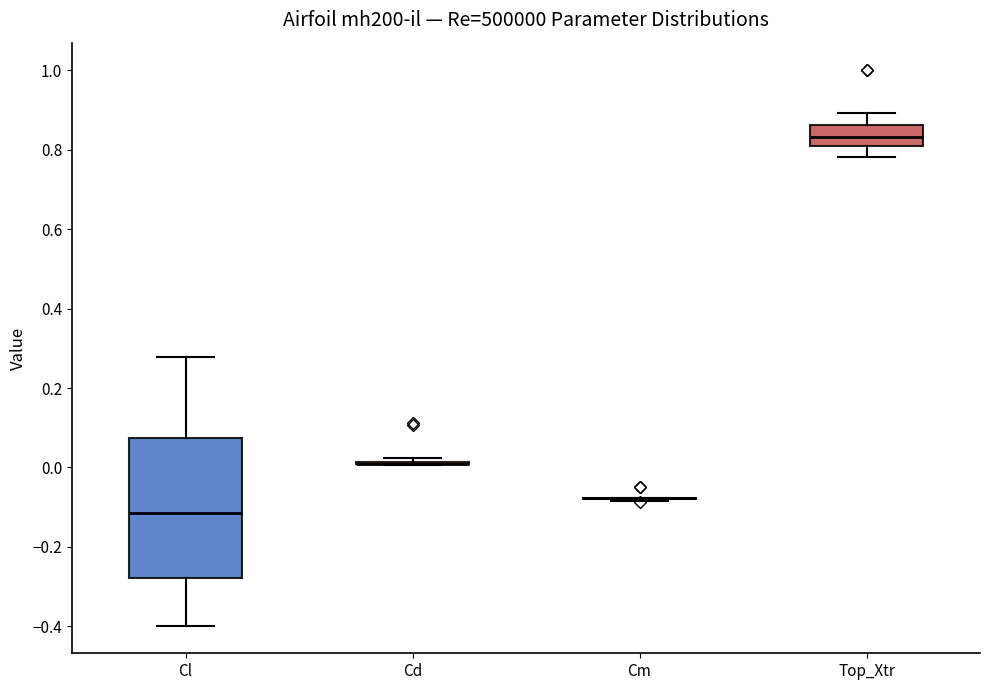

Reading left to right, read every box against the y-axis: the position of its median line, the range the box covers, and the ends of its whiskers. The values are not printed on the chart, so give them approximately, as read against the axis.

Cl: median -0.12, box -0.28 to 0.08, whiskers -0.40 to 0.28
Cd: box collapsed to a line at 0.00, whiskers 0.00 to 0.02
Cm: box collapsed to a line at -0.08, whiskers -0.08 to -0.08
Top_Xtr: median 0.84, box 0.80 to 0.86, whiskers 0.78 to 0.90